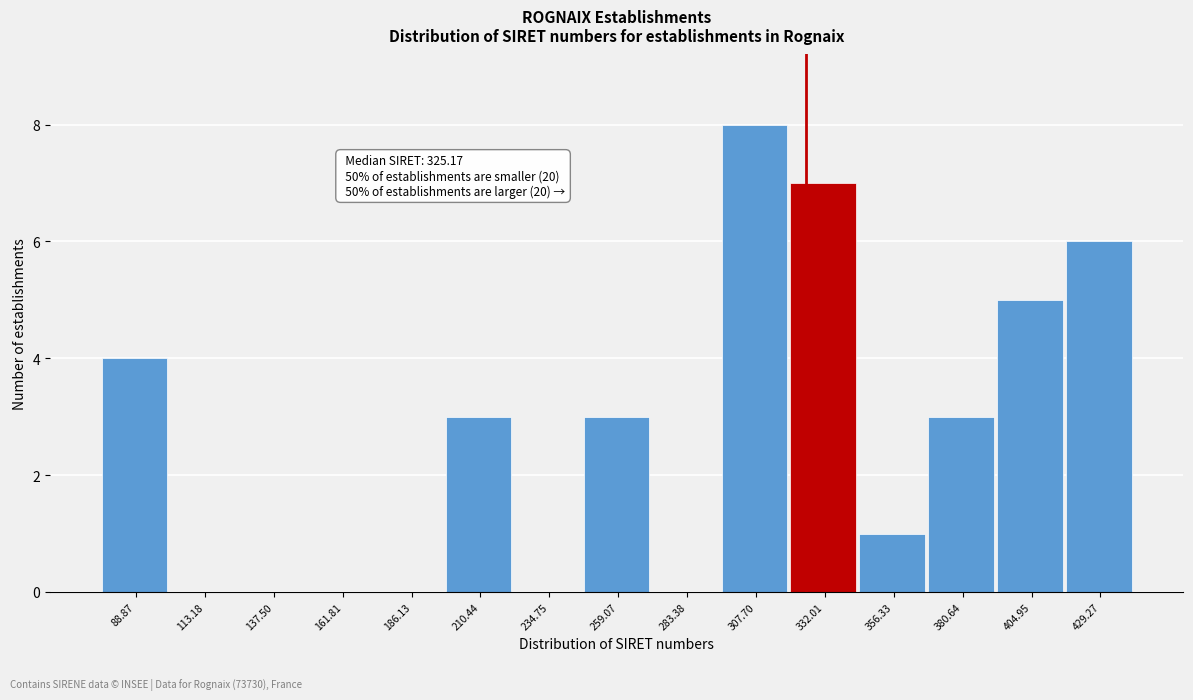

Over which range of the x-axis is the bar tallest?

295 to 320